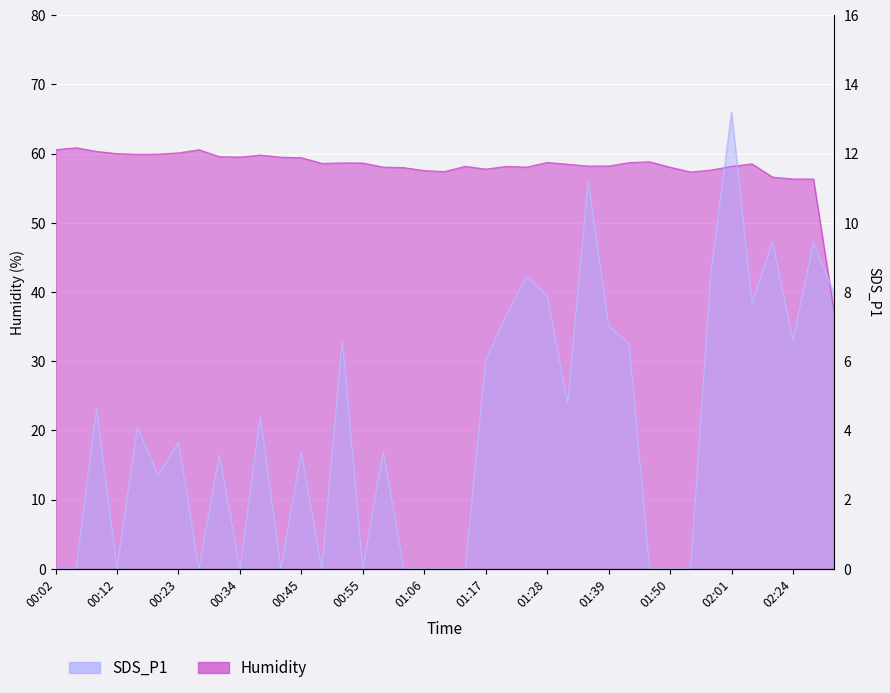

What is the greatest value displayed?

66.0